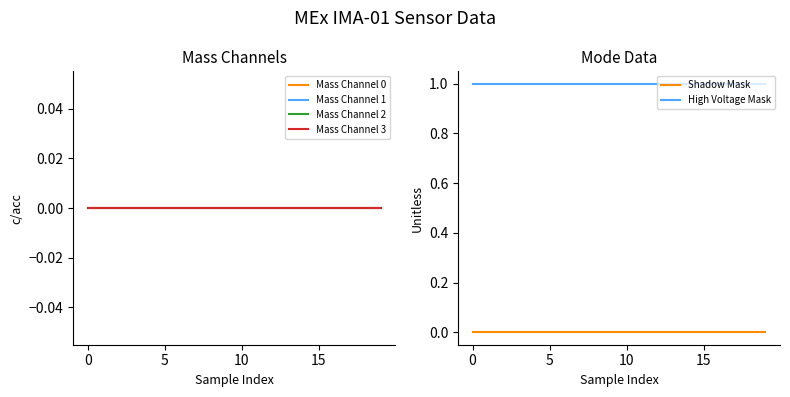

Between 11 and 17, which series saw the biggest shift?

Mass Channel 0